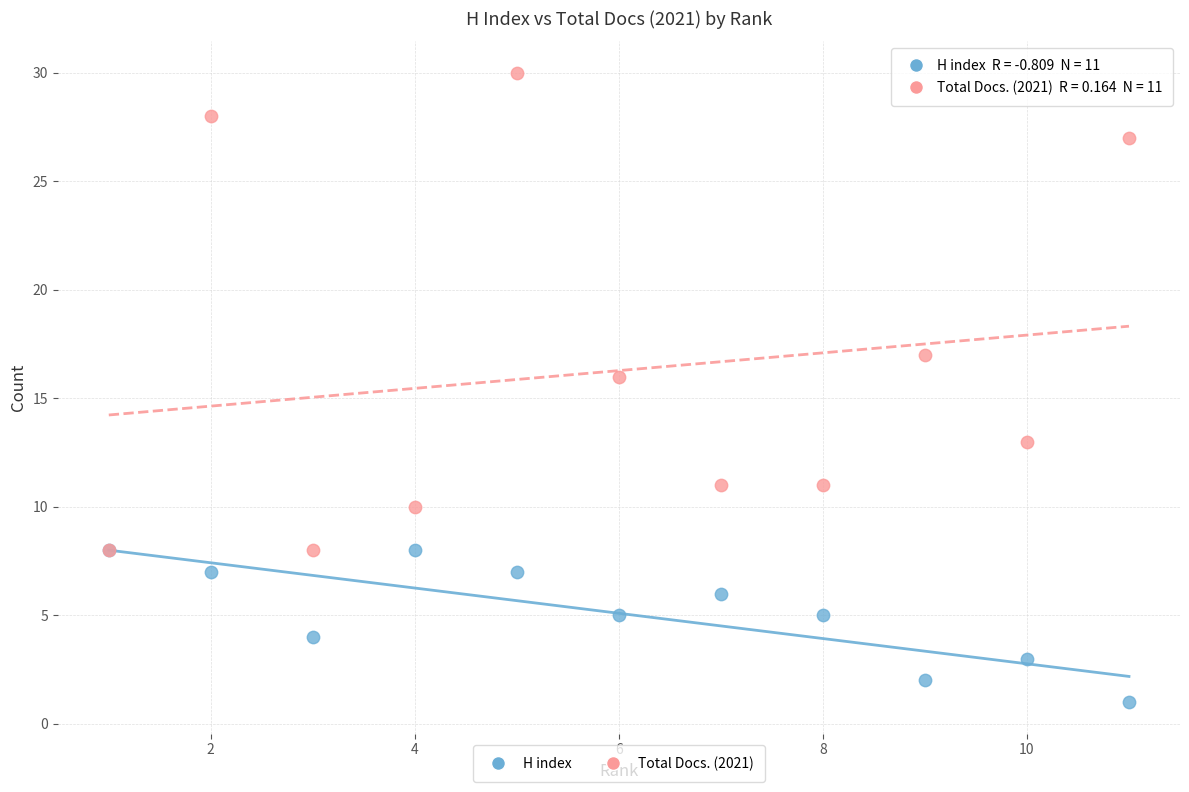

What are all the series names shown in the legend?

H index, Total Docs. (2021)